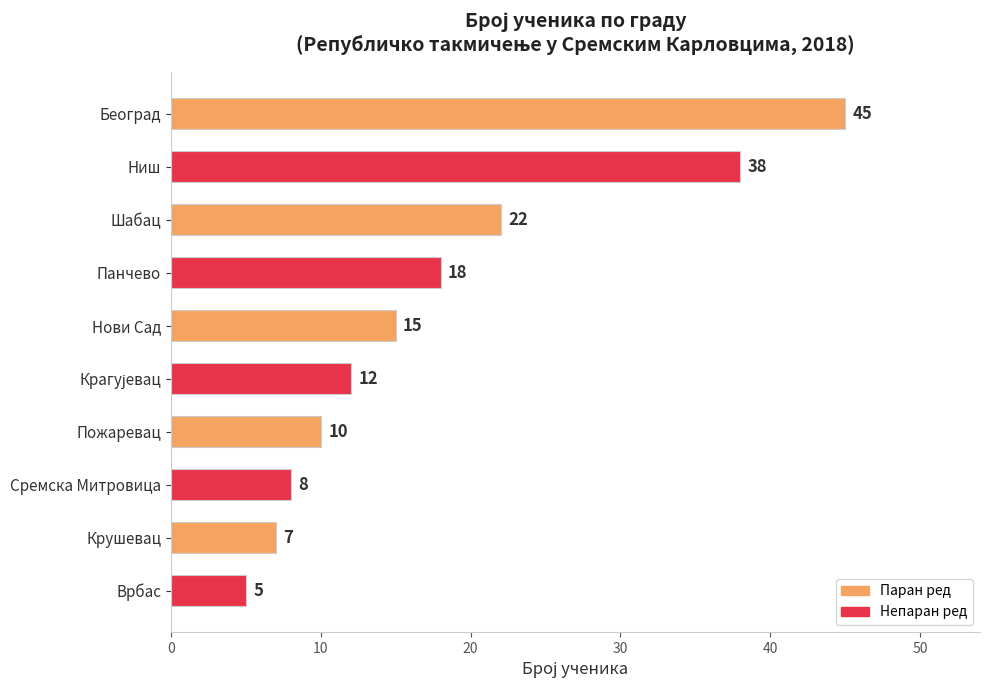

Where is the data nearest to the value 25?

Шабац